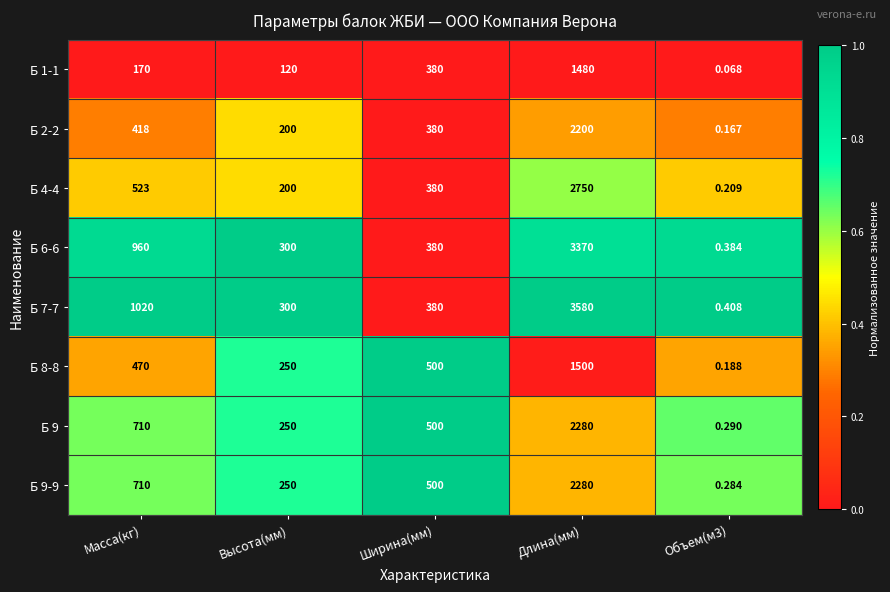

Where is Б 1-1 nearest to the value 740?

Ширина(мм)